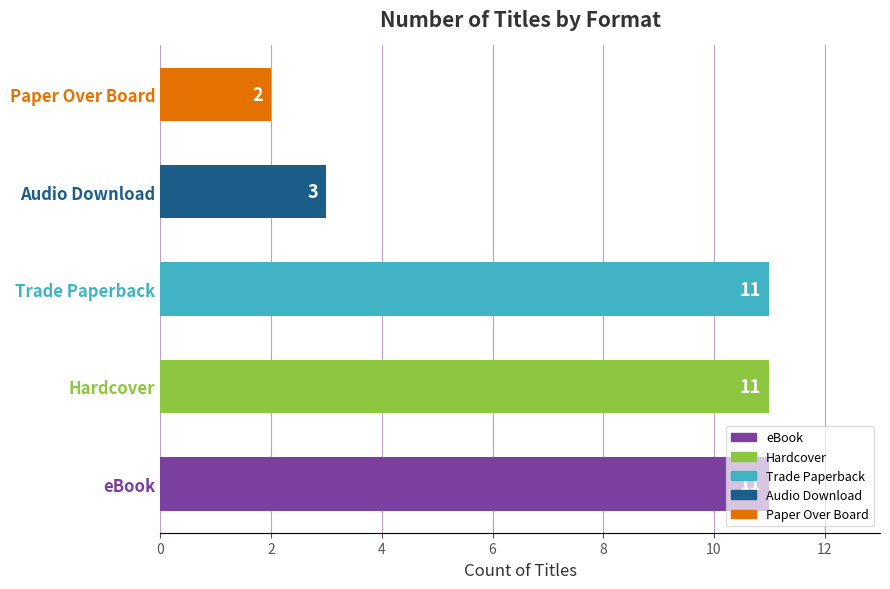

What is the maximum value shown in the chart?

11